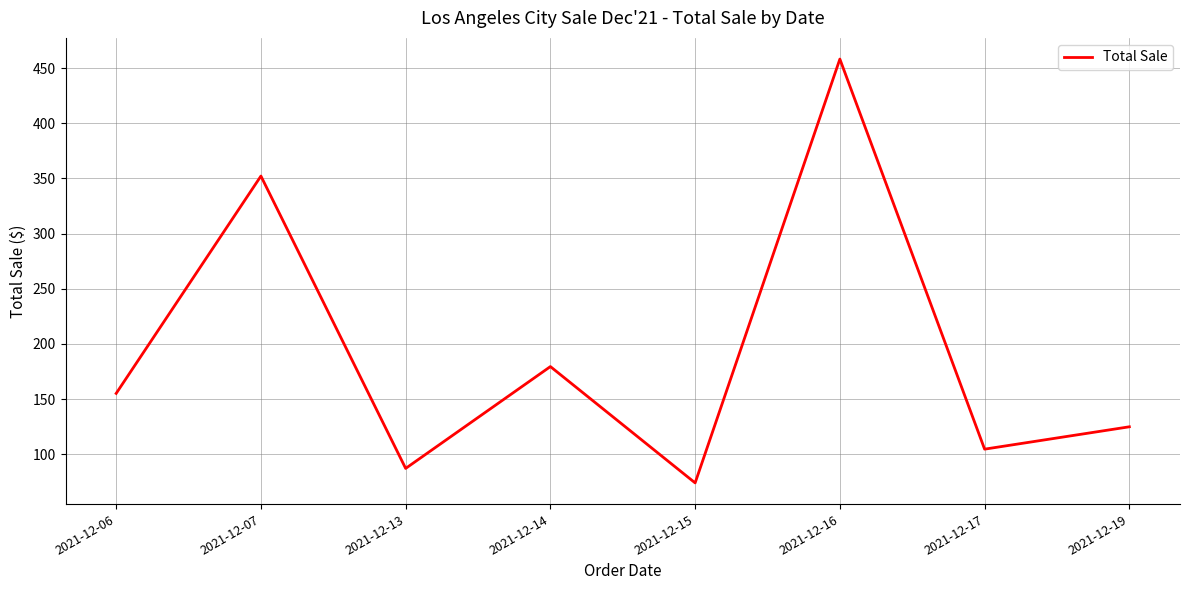

How many interior local valleys (lower than both neighbors) does the data have?

3